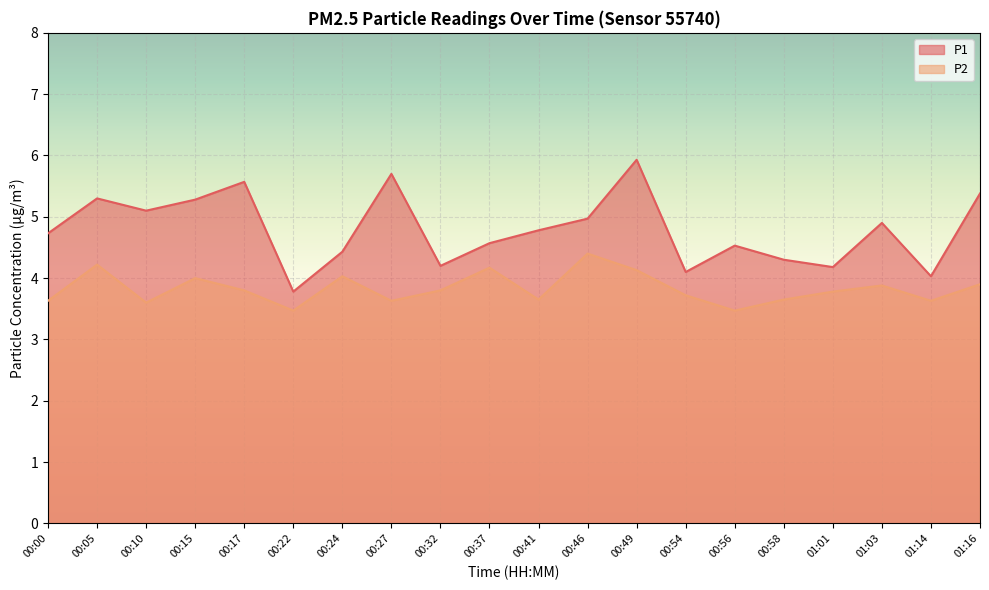

Does the chart display data point markers on the line(s)?

No